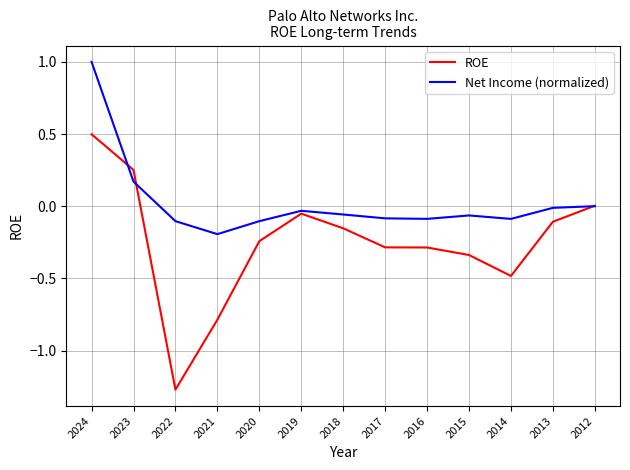

True or false: ROE has more than 2 interior local peaks.

False